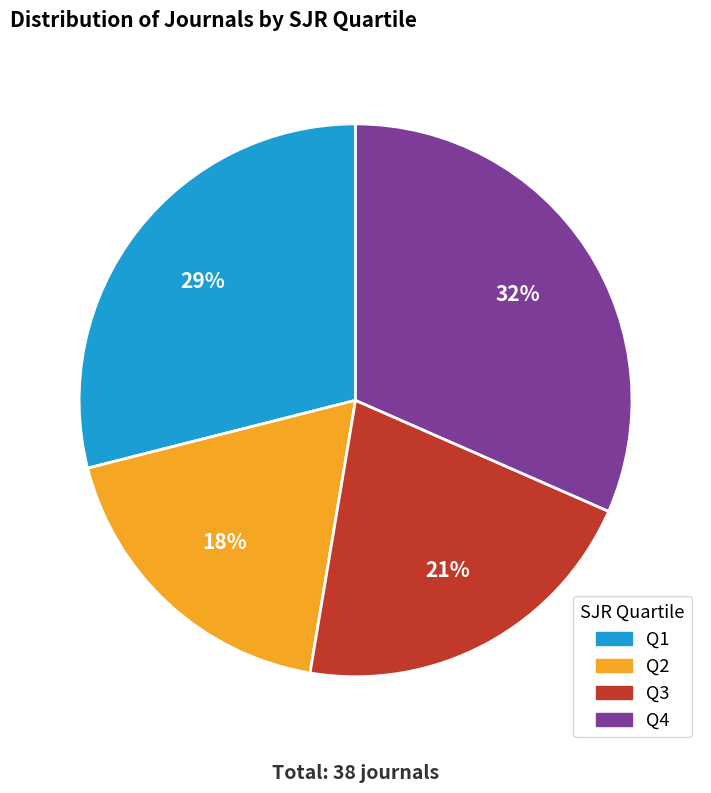

Which slice is the largest?

Q4